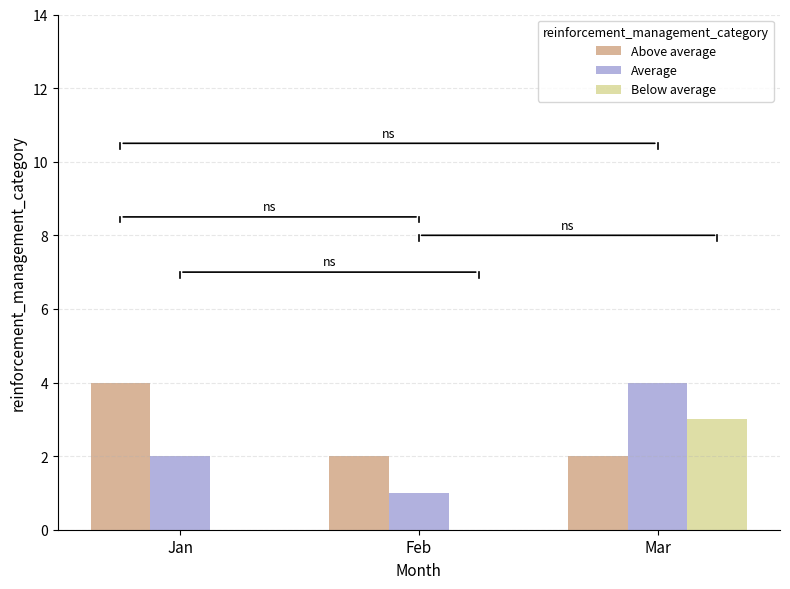

Which series changed the most between Jan and Feb?

Above average